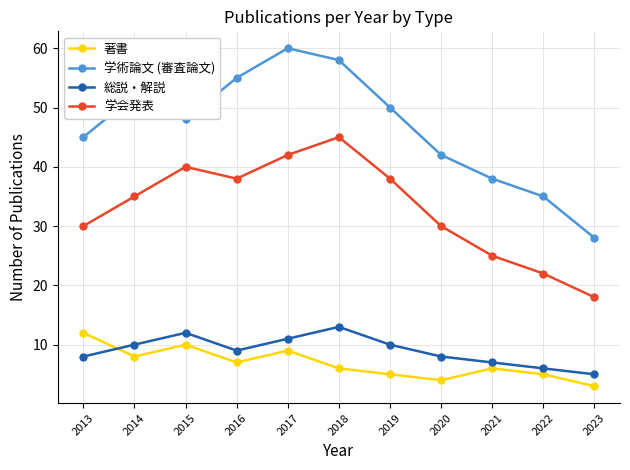

How many distinct data groups are displayed?

4